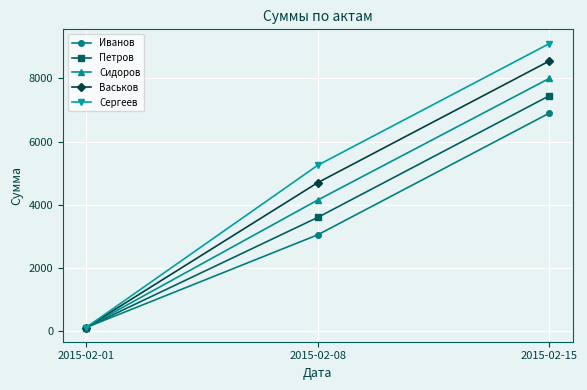

List the series in order of their peak value, lowest first.

Иванов, Петров, Сидоров, Васьков, Сергеев